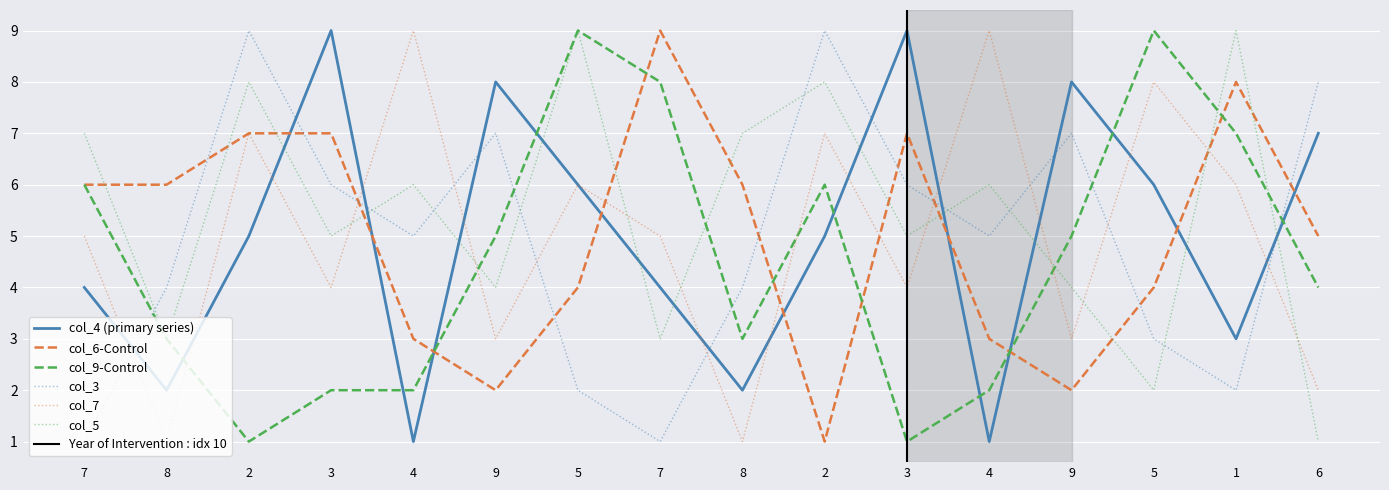

At which category does the chart reach its peak across all series?

3